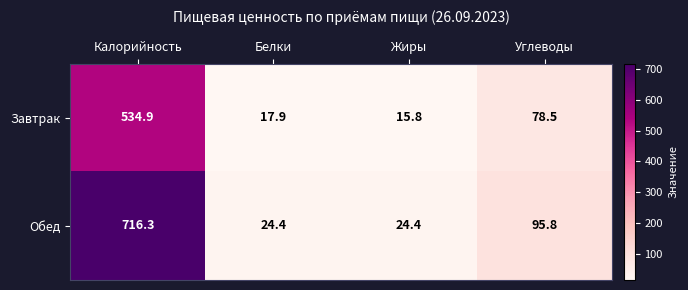

Rank the series by their average value, from lowest to highest.

Завтрак, Обед